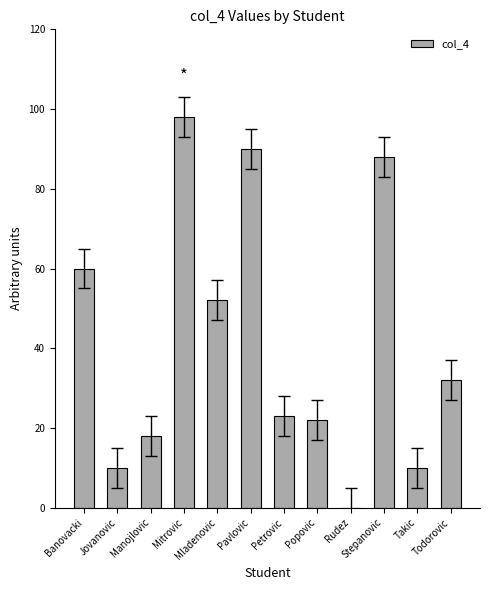

At which label is the value closest to 49?

Mladenovic